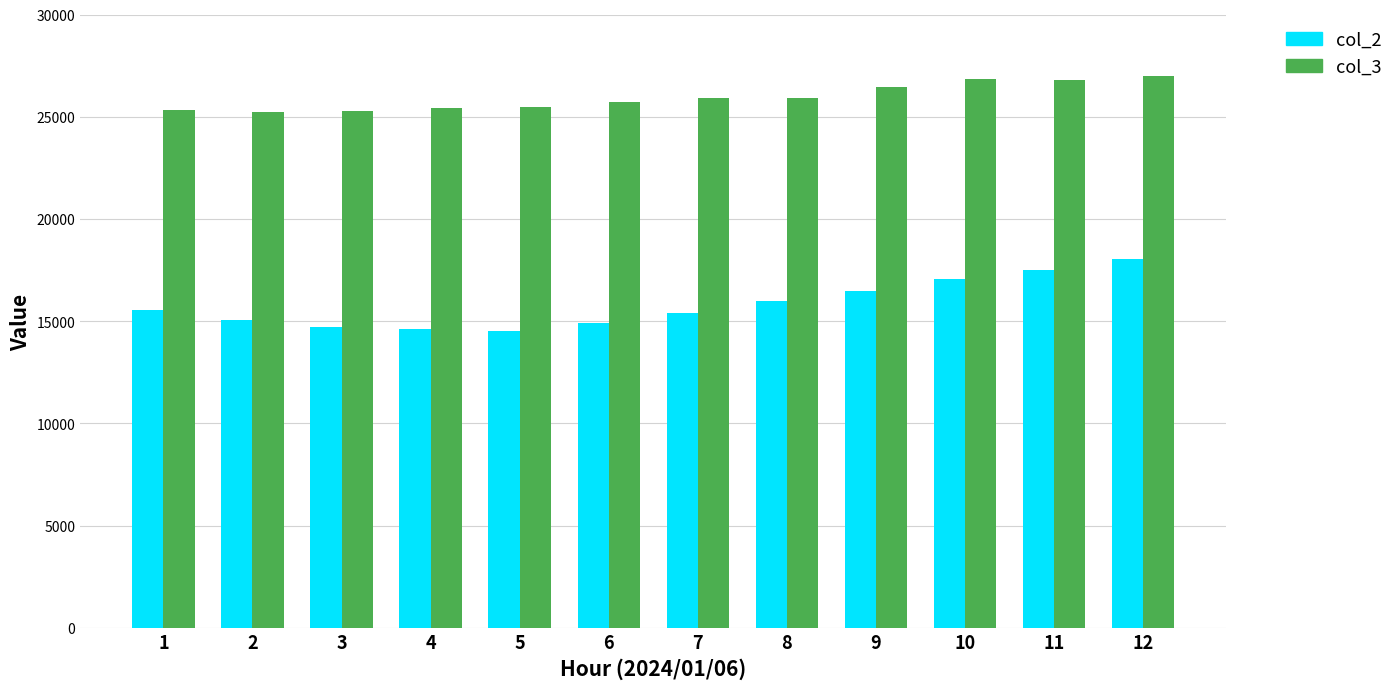

True or false: col_2 has a value of 14709 at 3.

True